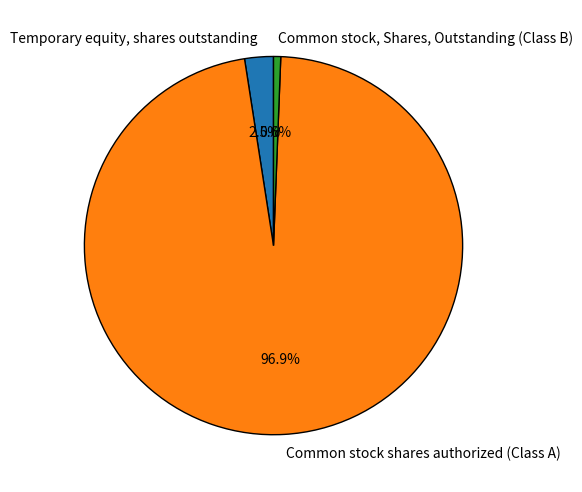

To the nearest percent, what portion does Common stock, Shares, Outstanding (Class B) represent?

1%